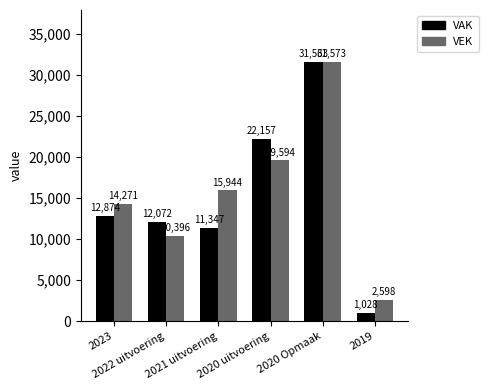

What is the average value of the VAK series?

15174